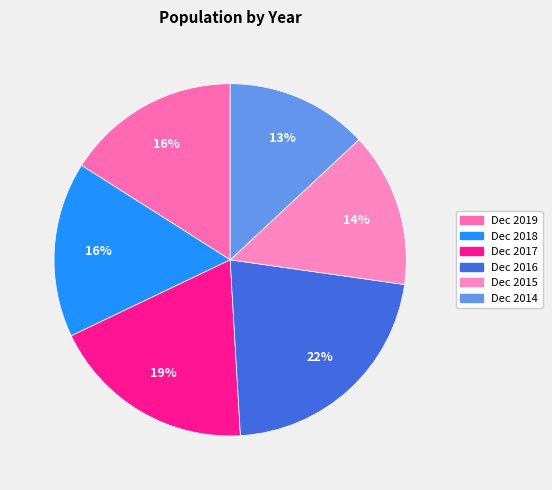

What percentage is the Dec 2017 slice, to the nearest percent?

19%